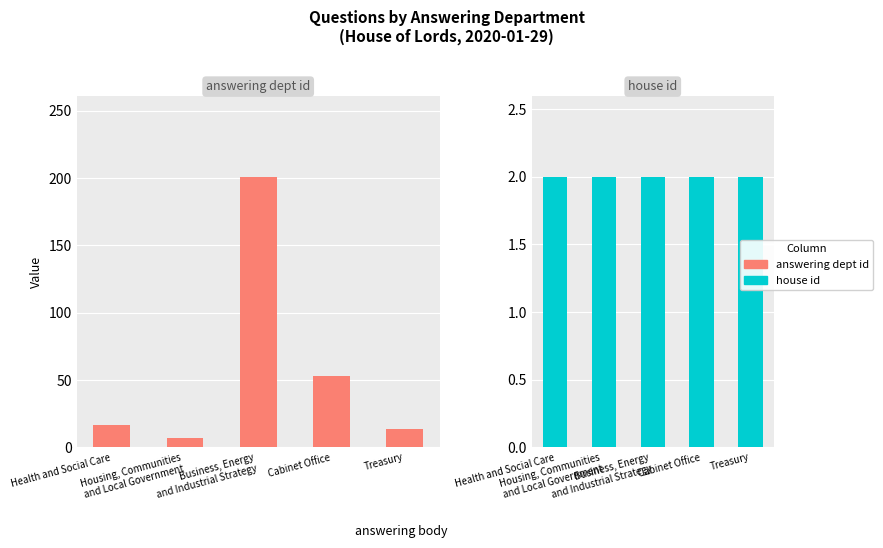

Rank the series by their average value, from lowest to highest.

house id, answering dept id